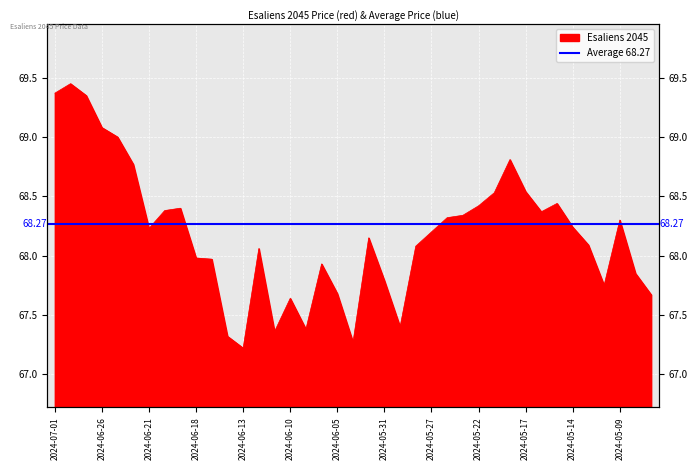

Which label corresponds to the largest value in the chart?

2024-06-28